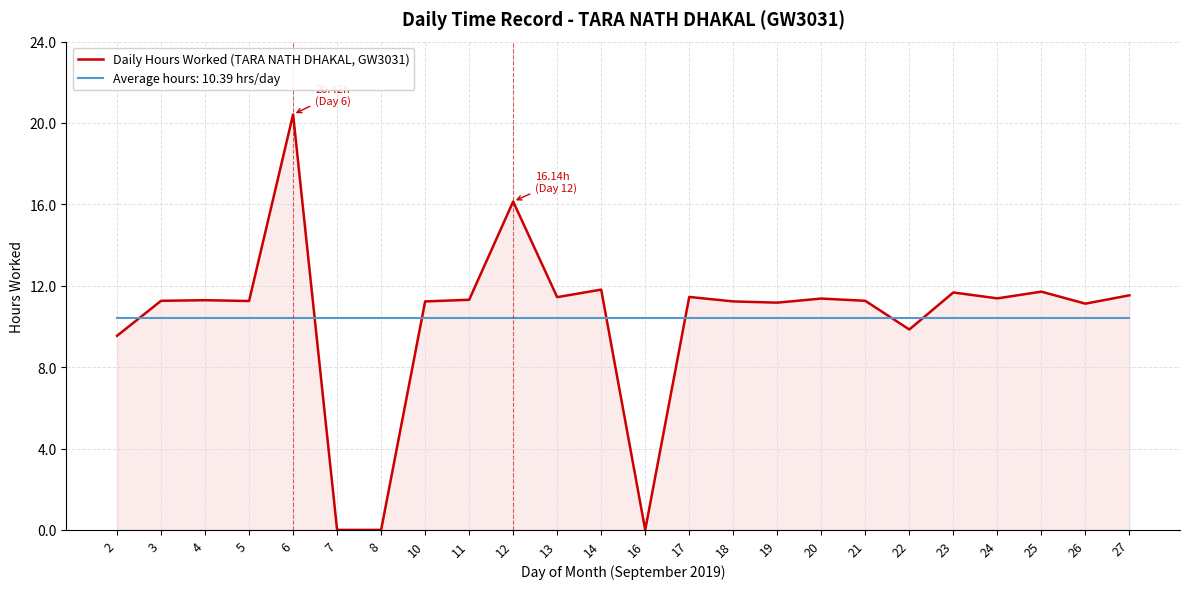

Which series has the widest spread of values?

Daily Hours Worked (TARA NATH DHAKAL, GW3031)